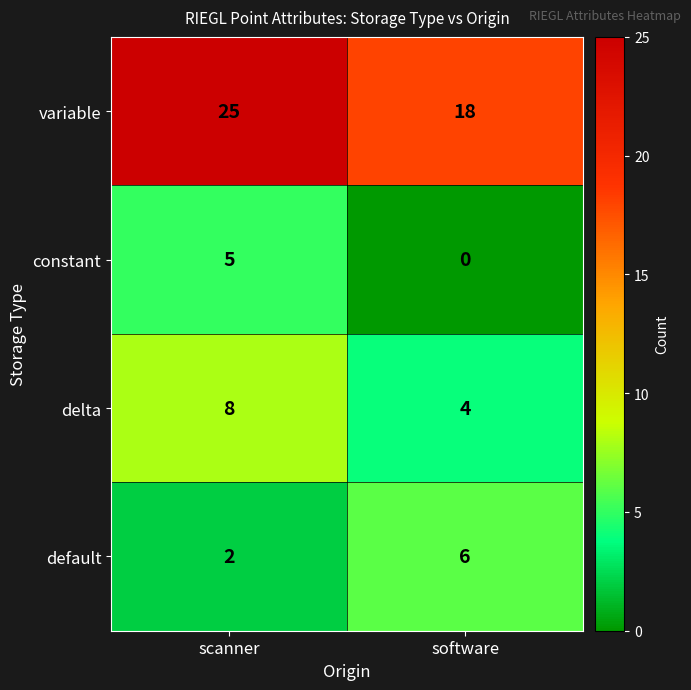

Reading left to right, list all the values displayed in this chart.

variable: 25	18
constant: 5	0
delta: 8	4
default: 2	6